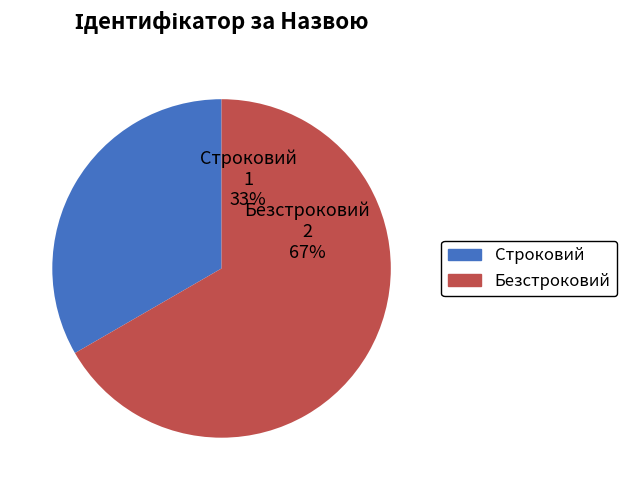

True or false: Безстроковий accounts for 81% of the total.

False